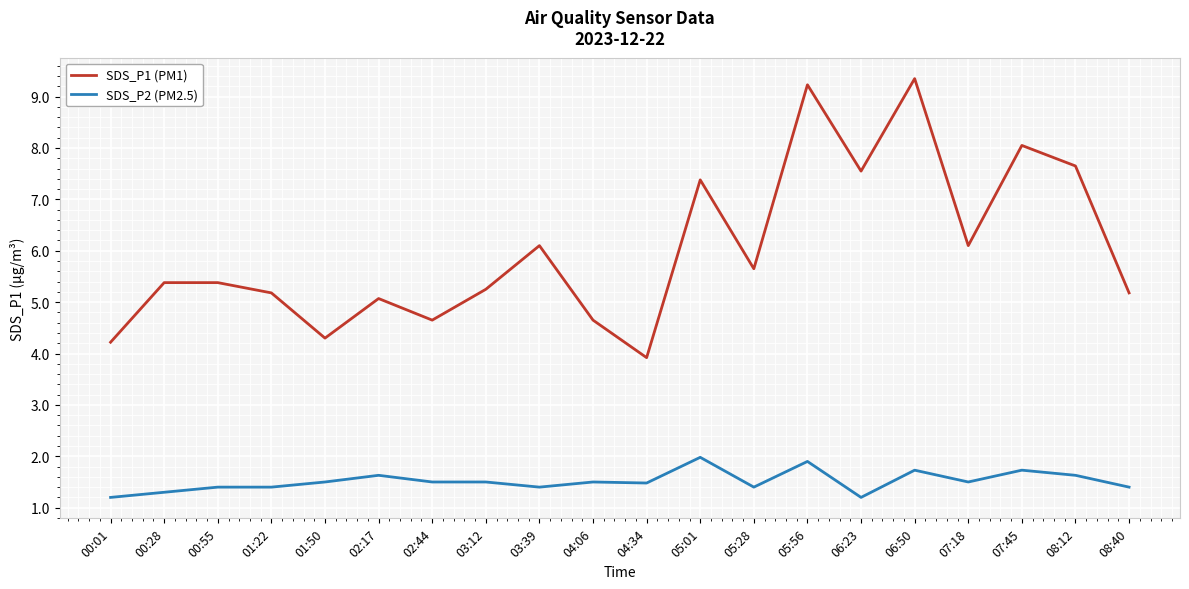

Which series has the largest range (max minus min)?

SDS_P1 (PM1)